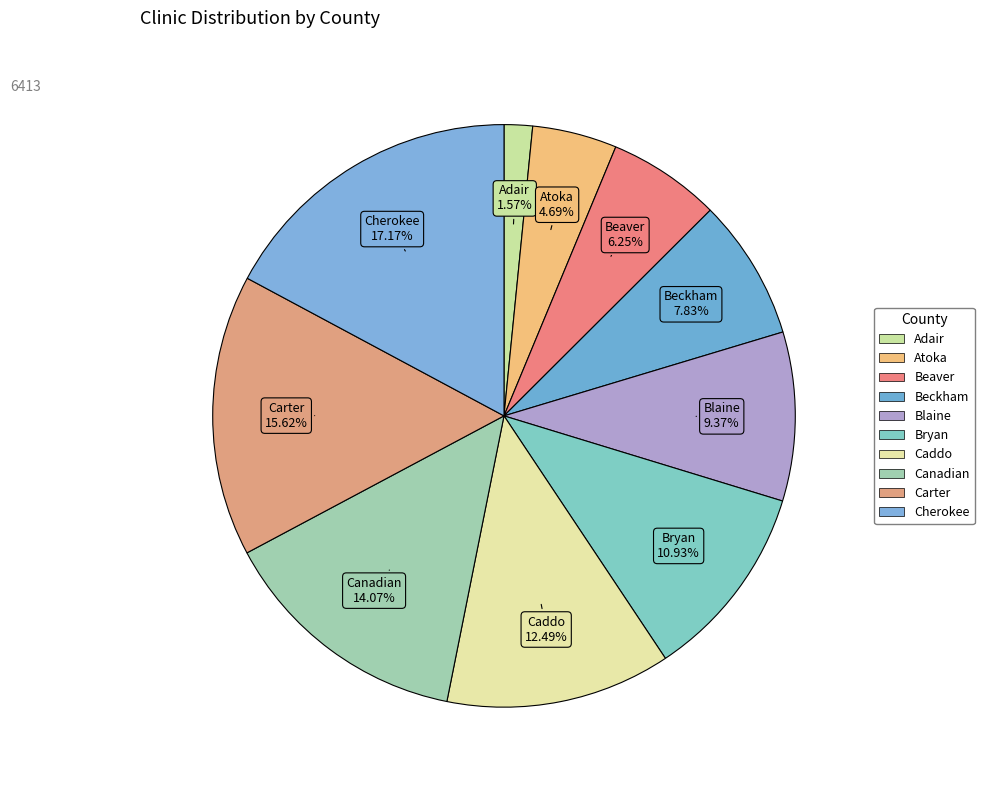

Combined, do Beaver and Caddo account for over 50%?

No